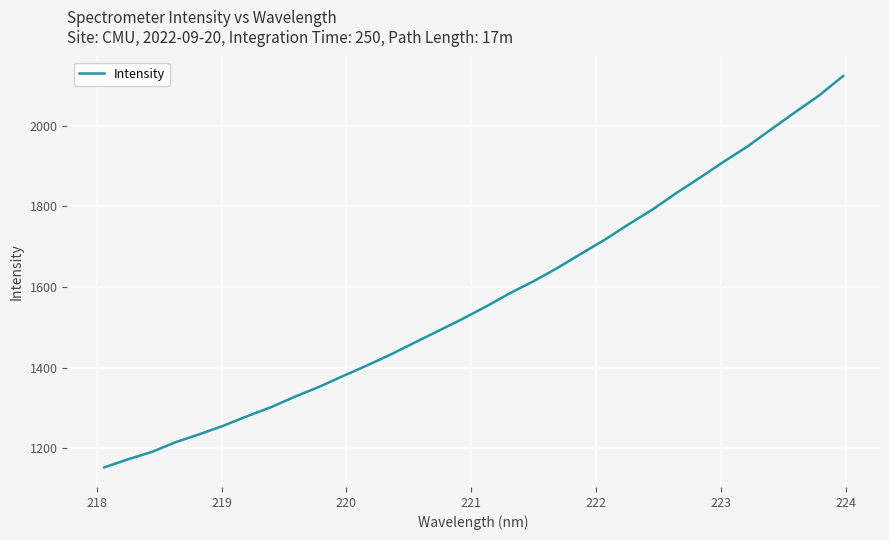

True or false: the data has more than 0 interior local peaks.

False